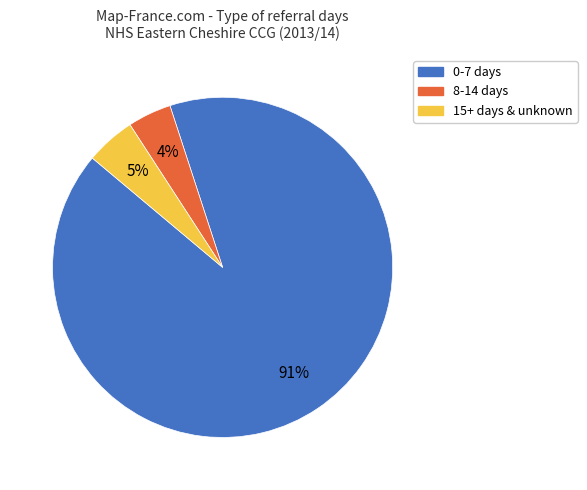

Between 15+ days & unknown and 8-14 days, which is larger?

15+ days & unknown